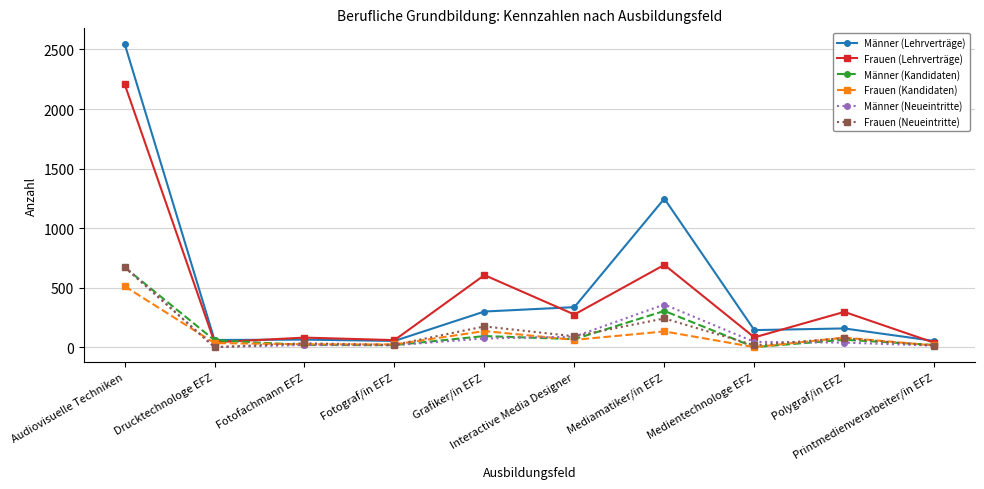

True or false: Frauen (Kandidaten) has more than 2 points higher than both neighbors.

True